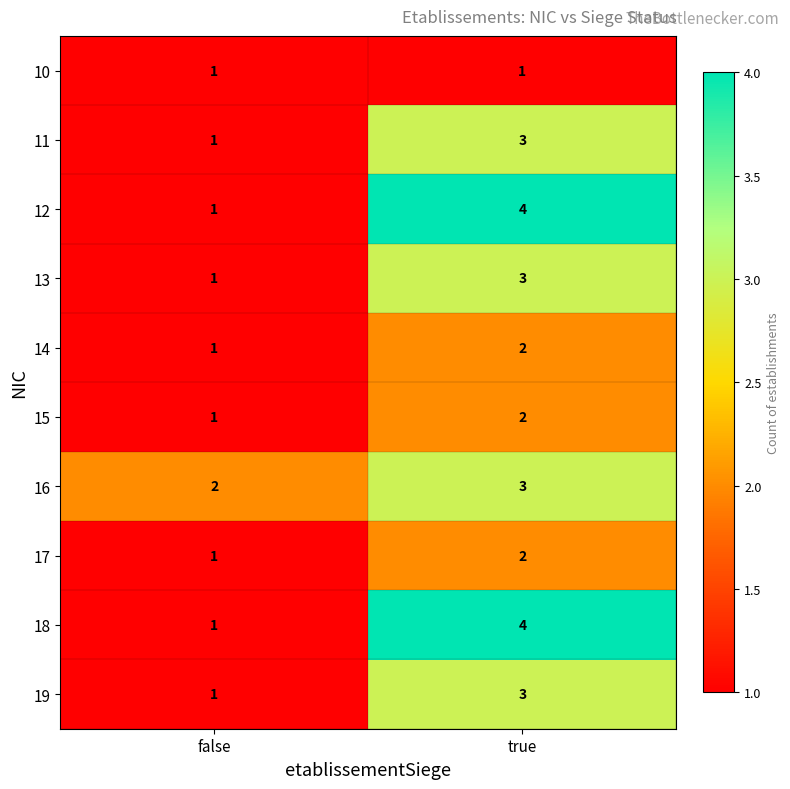

What is the sum of all 13 values?

4